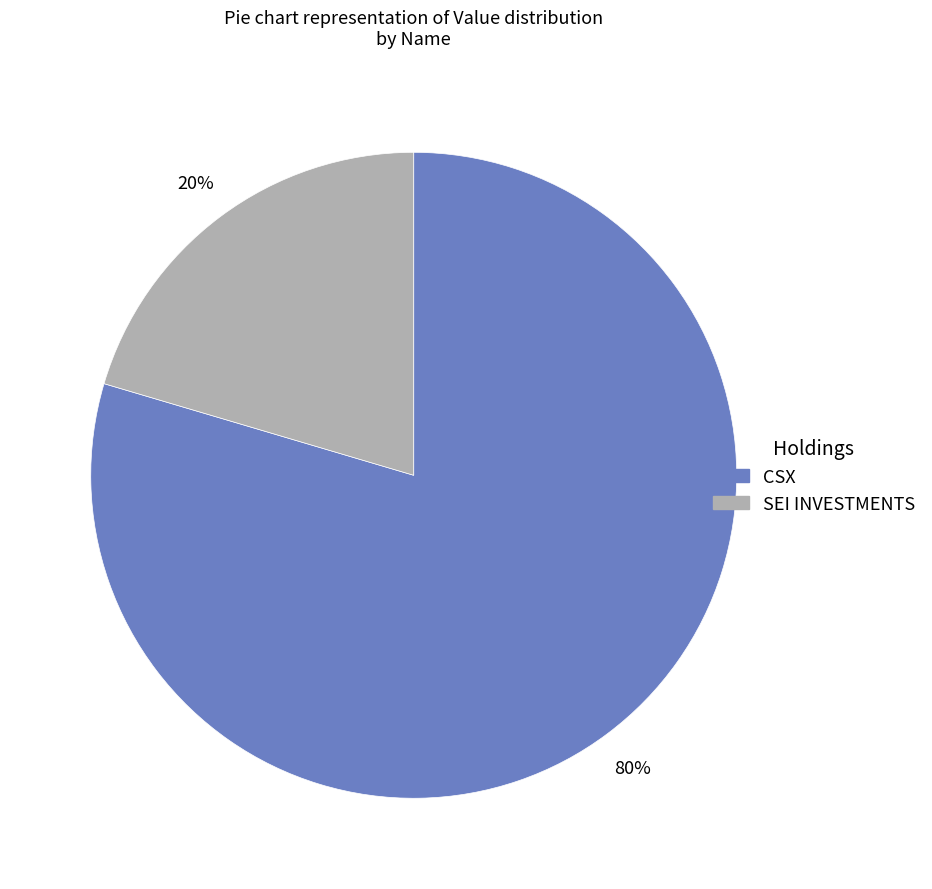

Is there a majority slice in this chart?

Yes